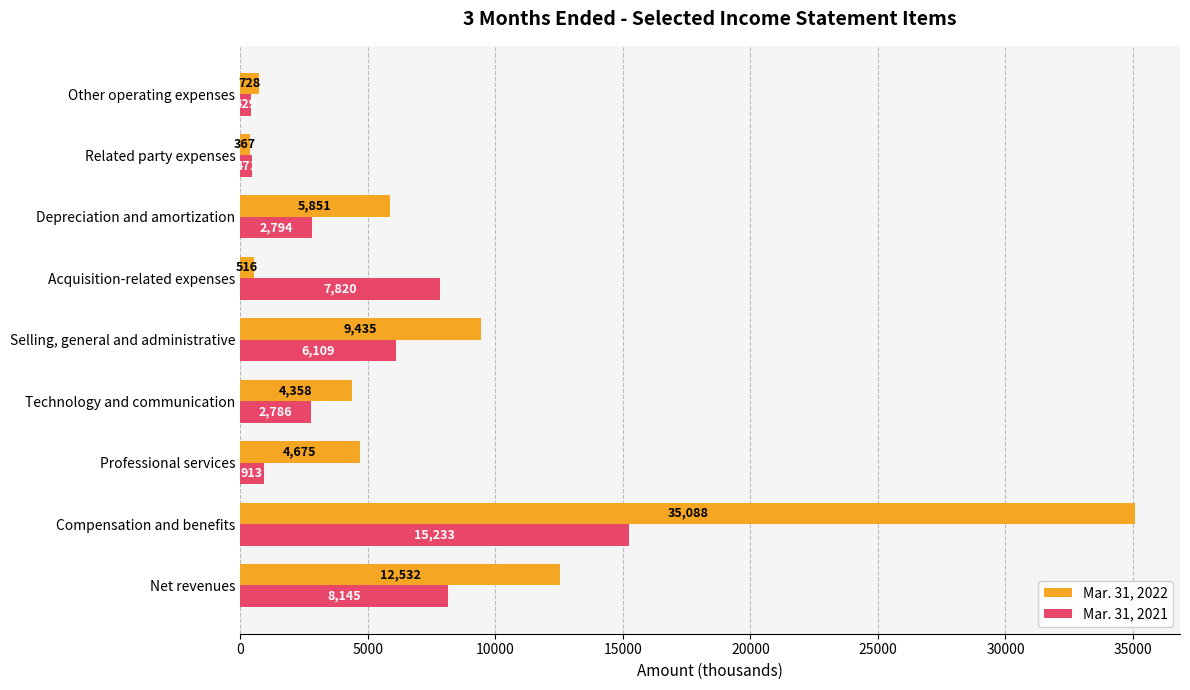

At Professional services, list the series in order from largest to smallest.

Mar. 31, 2022, Mar. 31, 2021